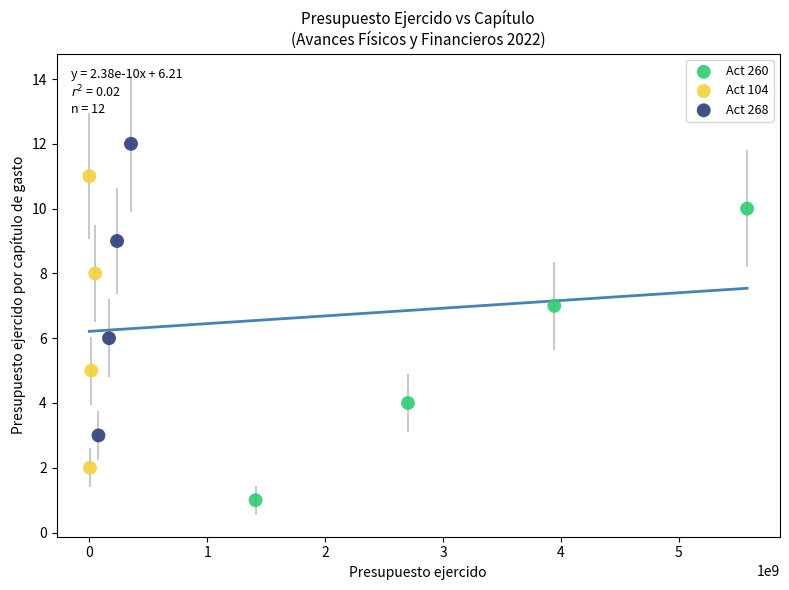

Which series contains the lowest Y value?

Act 260